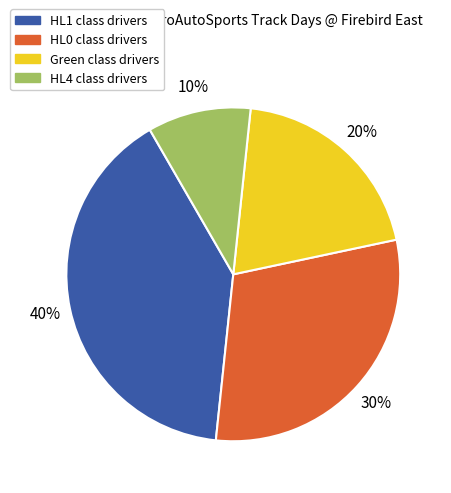

True or false: Green accounts for 20% of the total.

True